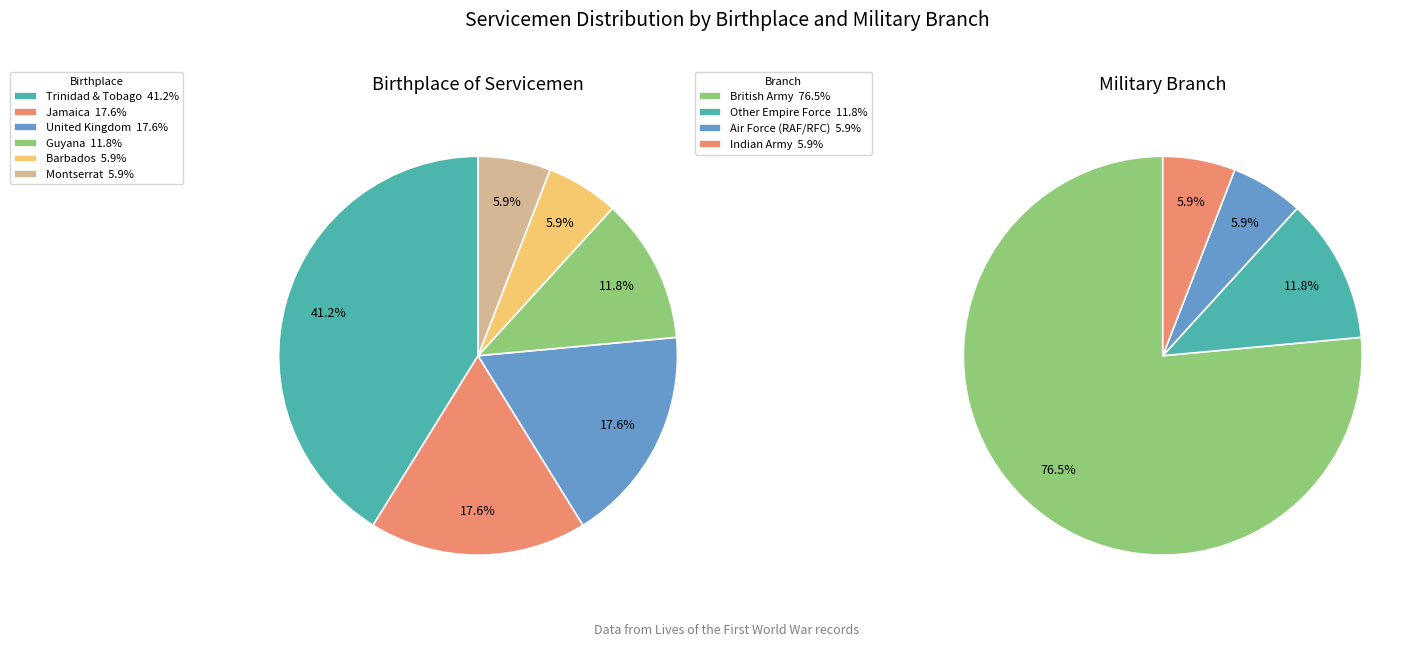

To the nearest percent, what portion does Barbados represent?

6%